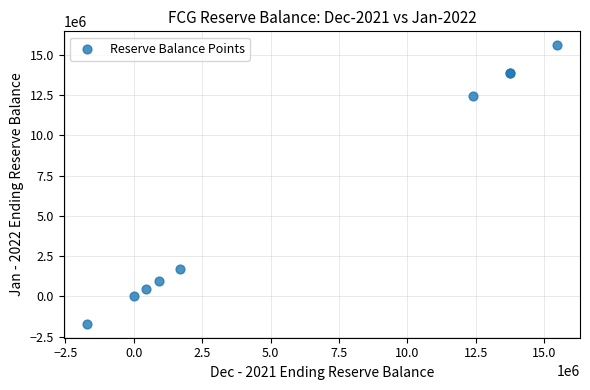

What Y value in the scatter plot is closest to 6942011?

1703881.6